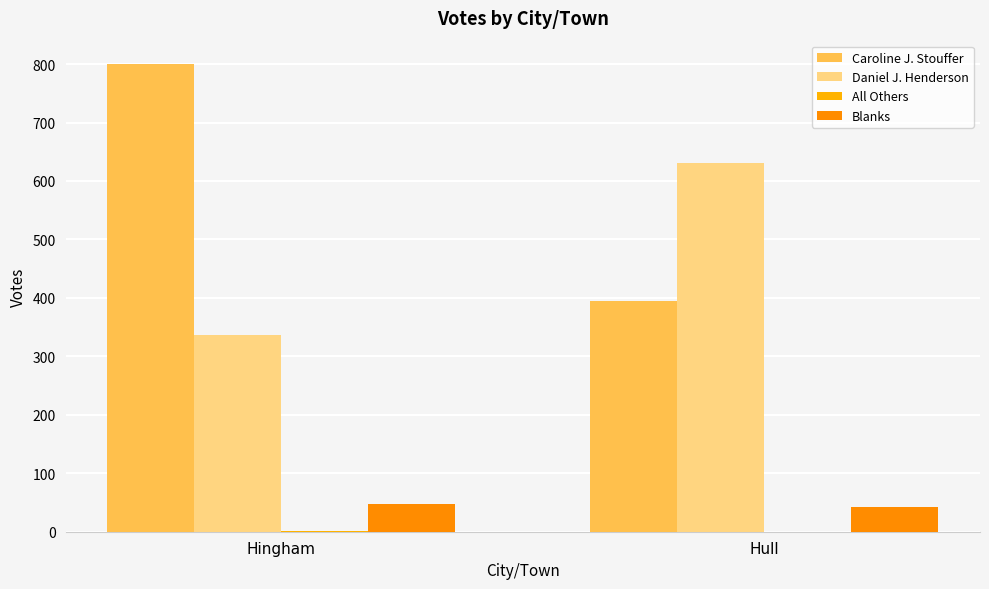

Which series has the largest total across all categories?

Caroline J. Stouffer